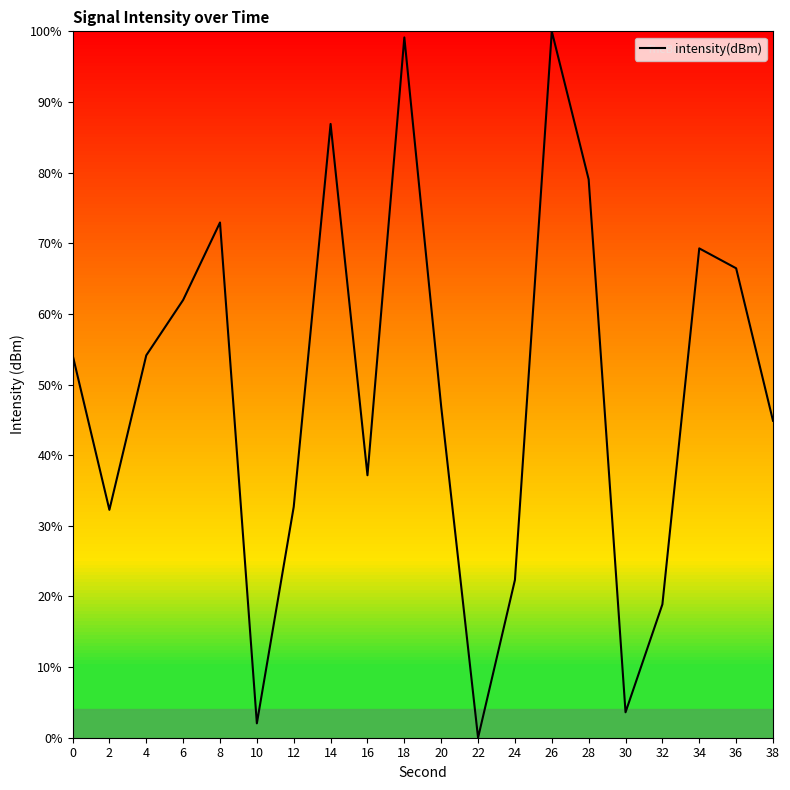

Approximately how many times larger is the value at 18 compared to 6?

1.6